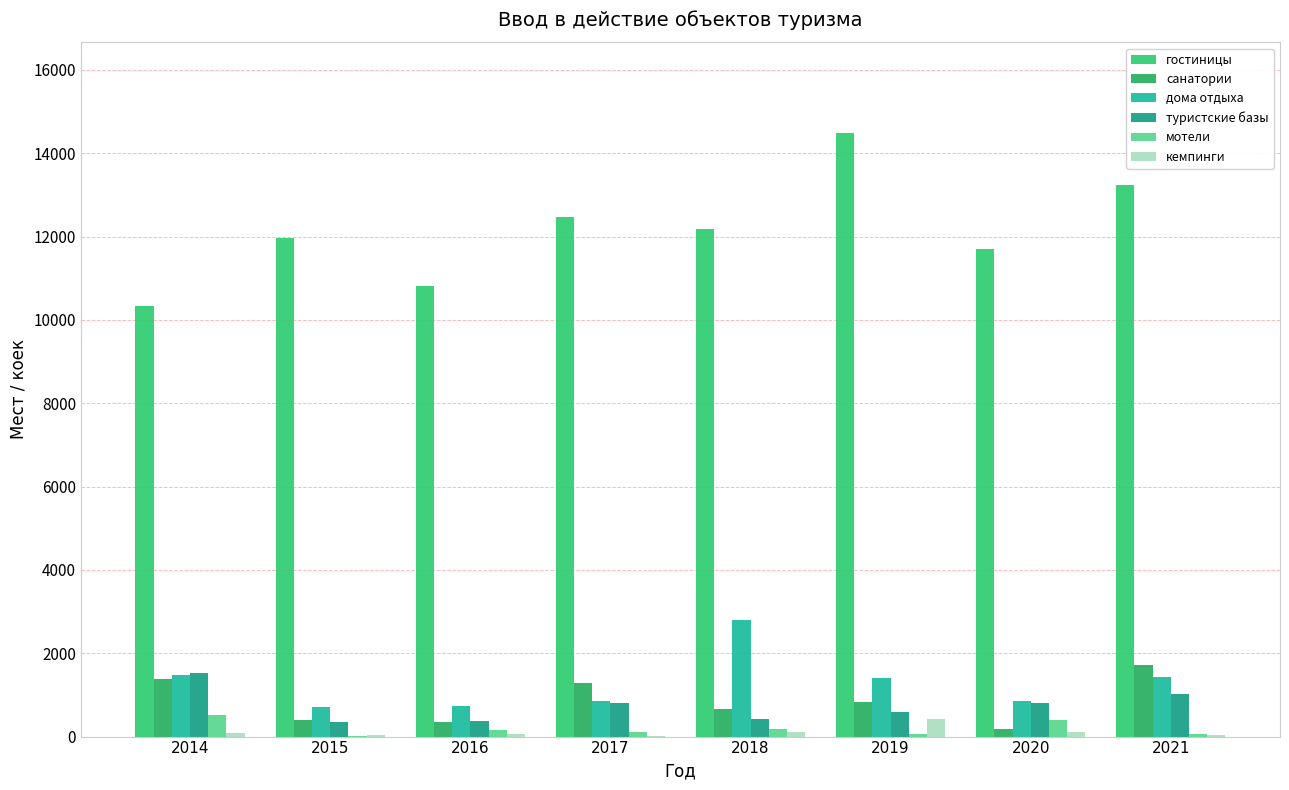

How many series are shown in this chart?

6